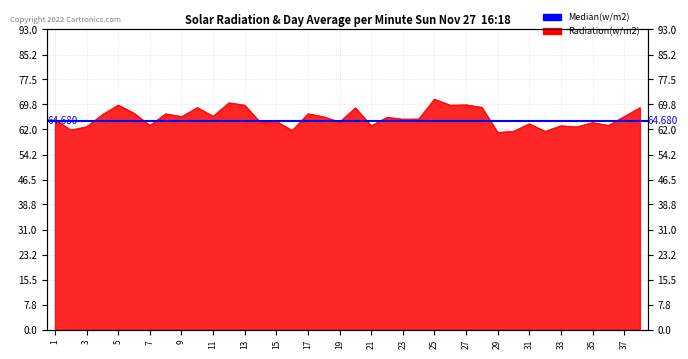

Reading left to right, transcribe all the data shown in this chart.

1=65.1	2=61.9	3=62.9	4=66.6	5=69.6	6=67.0	7=63.3	8=66.9	9=66.0	10=68.8	11=66.1	12=70.3	13=69.5	14=64.2	15=64.6	16=61.7	17=66.9	18=65.9	19=64.3	20=68.7	21=63.2	22=65.8	23=65.2	24=65.3	25=71.4	26=69.5	27=69.6	28=68.9	29=61.1	30=61.5	31=63.8	32=61.4	33=63.2	34=62.8	35=64.2	36=63.3	37=66.0	38=68.8